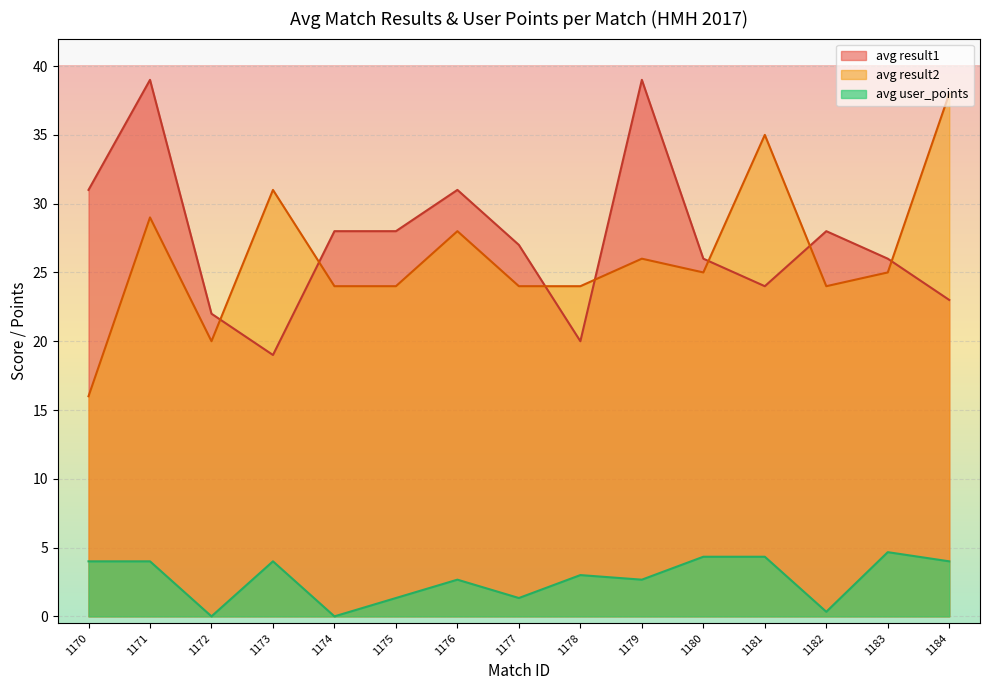

How many distinct data groups are displayed?

3